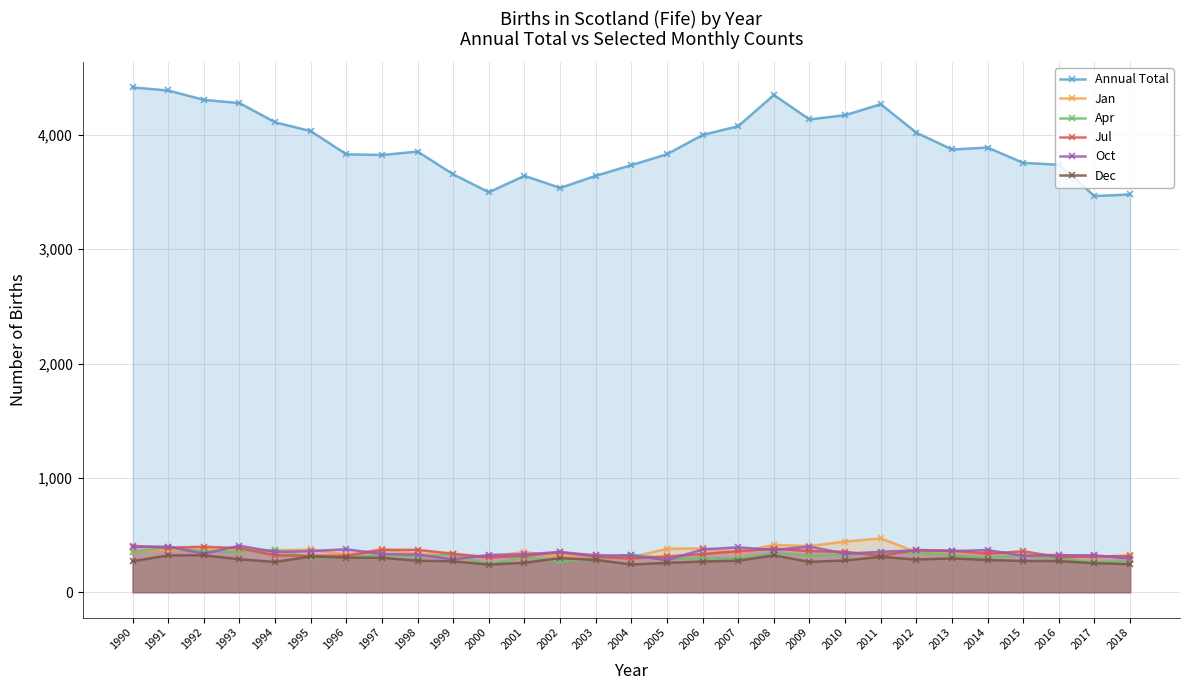

Does the chart have visible grid lines?

Yes